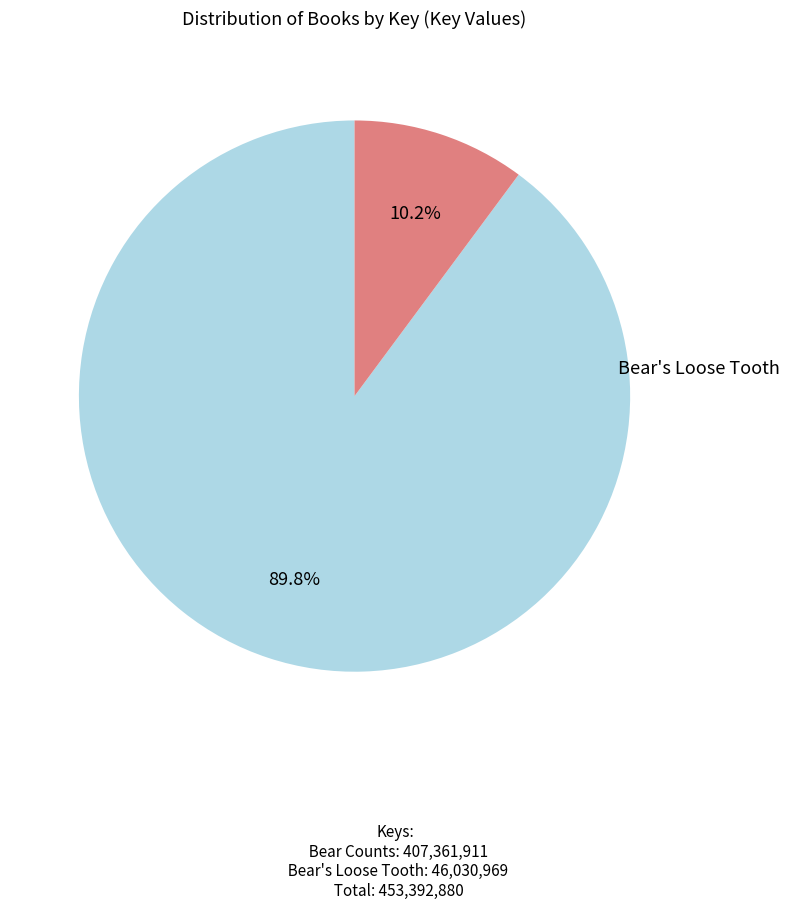

Which slice is the smallest?

Bear's Loose Tooth